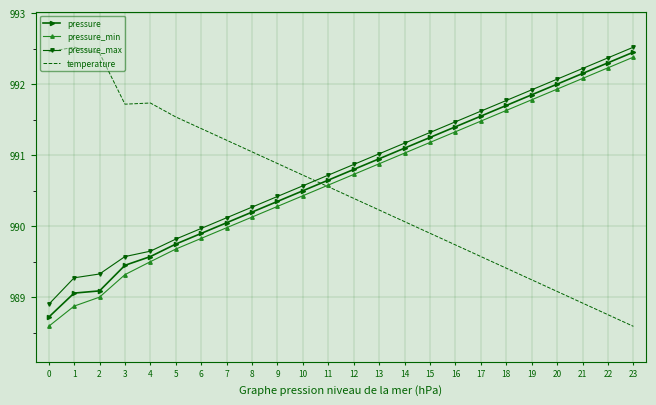

True or false: pressure_min and pressure intersect in this chart.

False